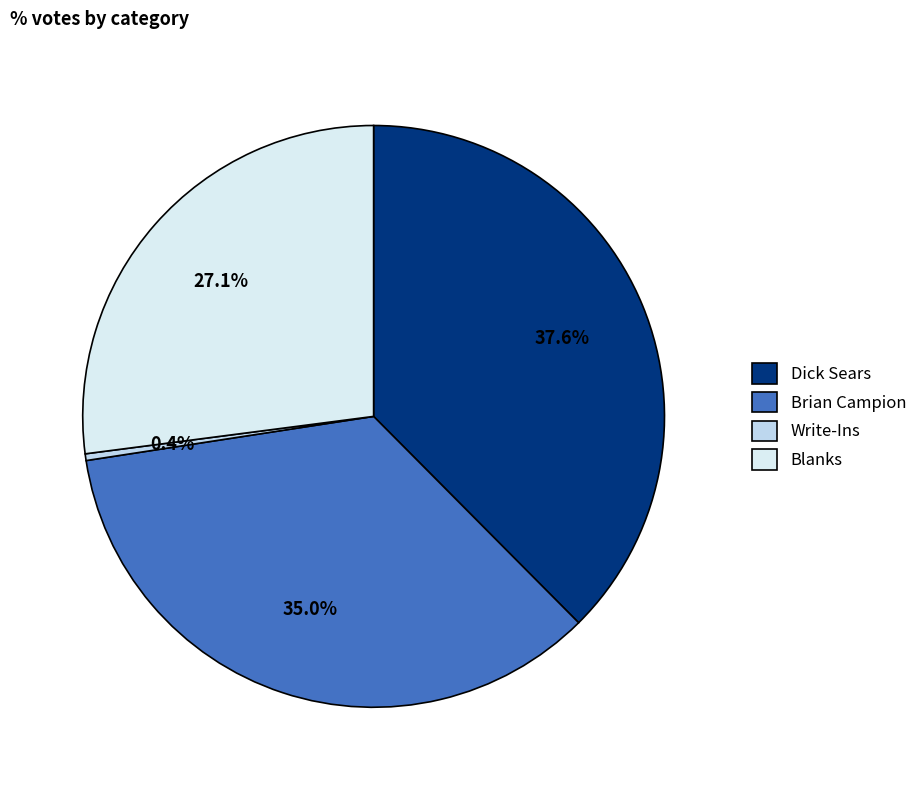

To the nearest percent, what percentage of the pie is Dick Sears?

38%